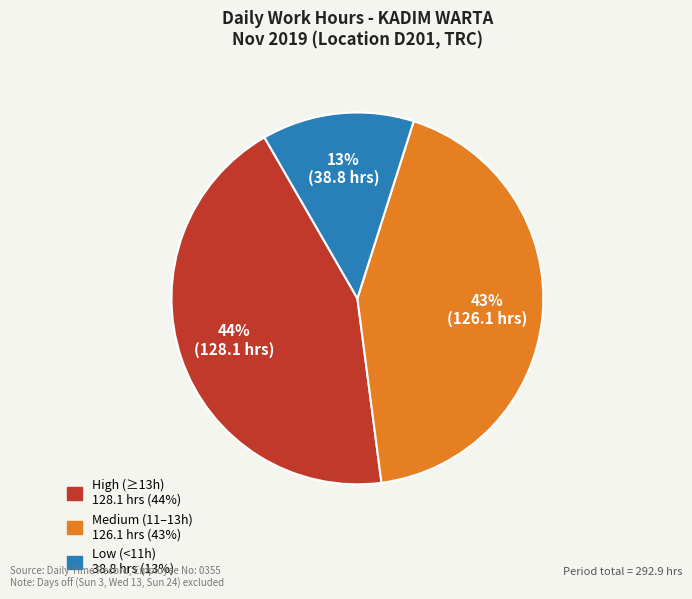

Does any single category account for the majority?

No